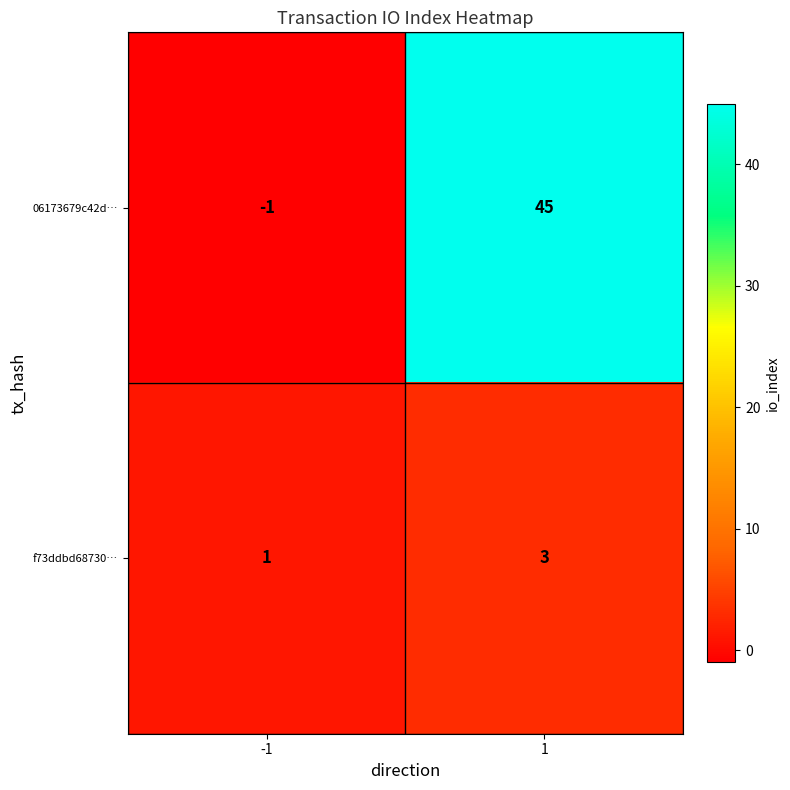

The value of 06173679c42d… at -1 is -1. True or false?

True